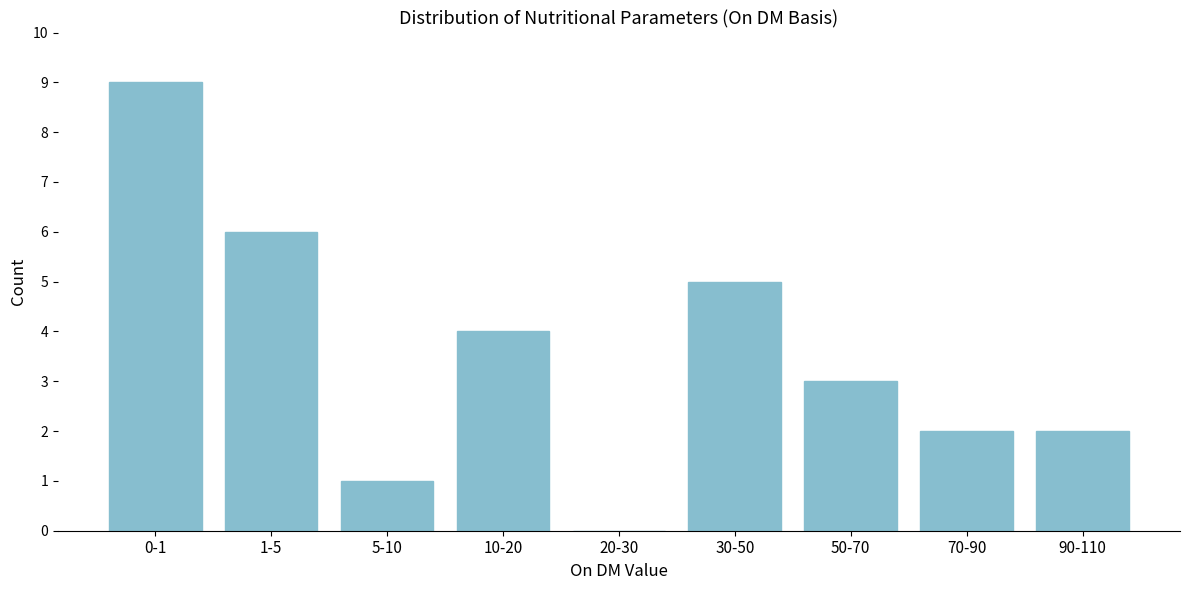

Reading left to right, transcribe all the data shown in this chart.

0-1=9	1-5=6	5-10=1	10-20=4	20-30=0	30-50=5	50-70=3	70-90=2	90-110=2